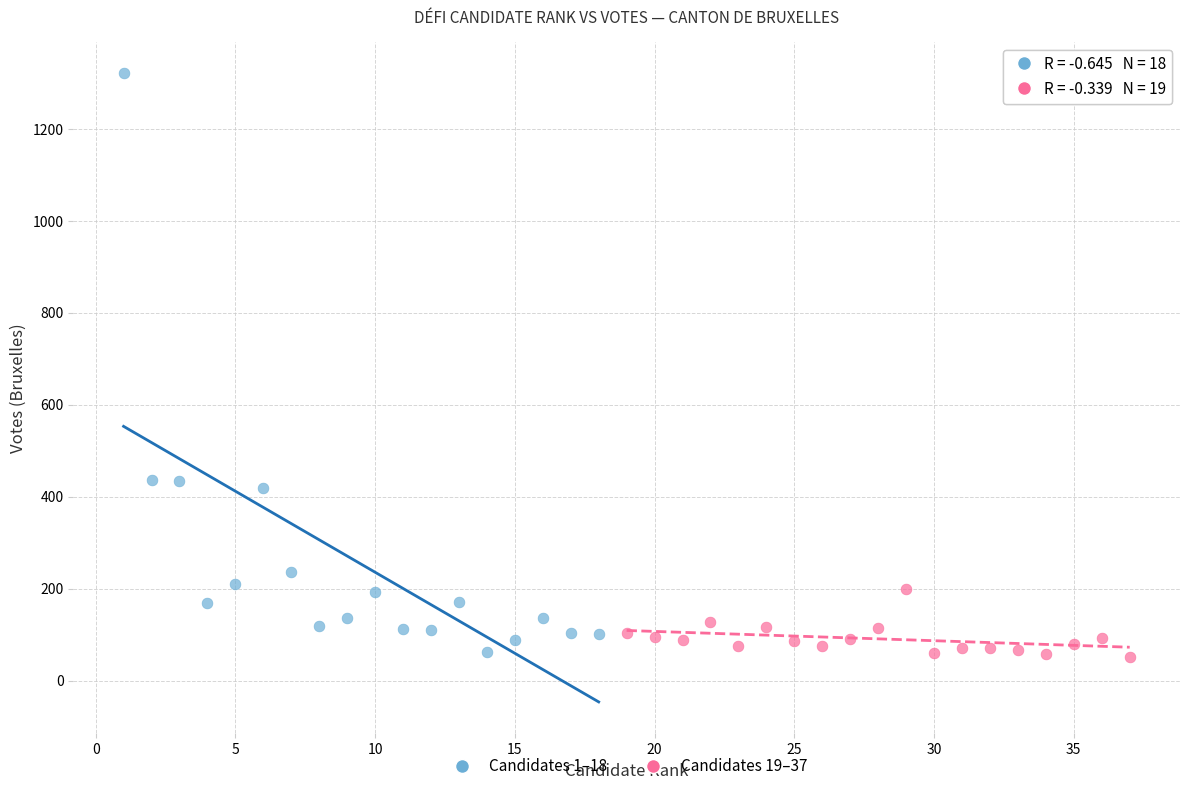

What are all the series names shown in the legend?

Candidates 1–18, Candidates 19–37